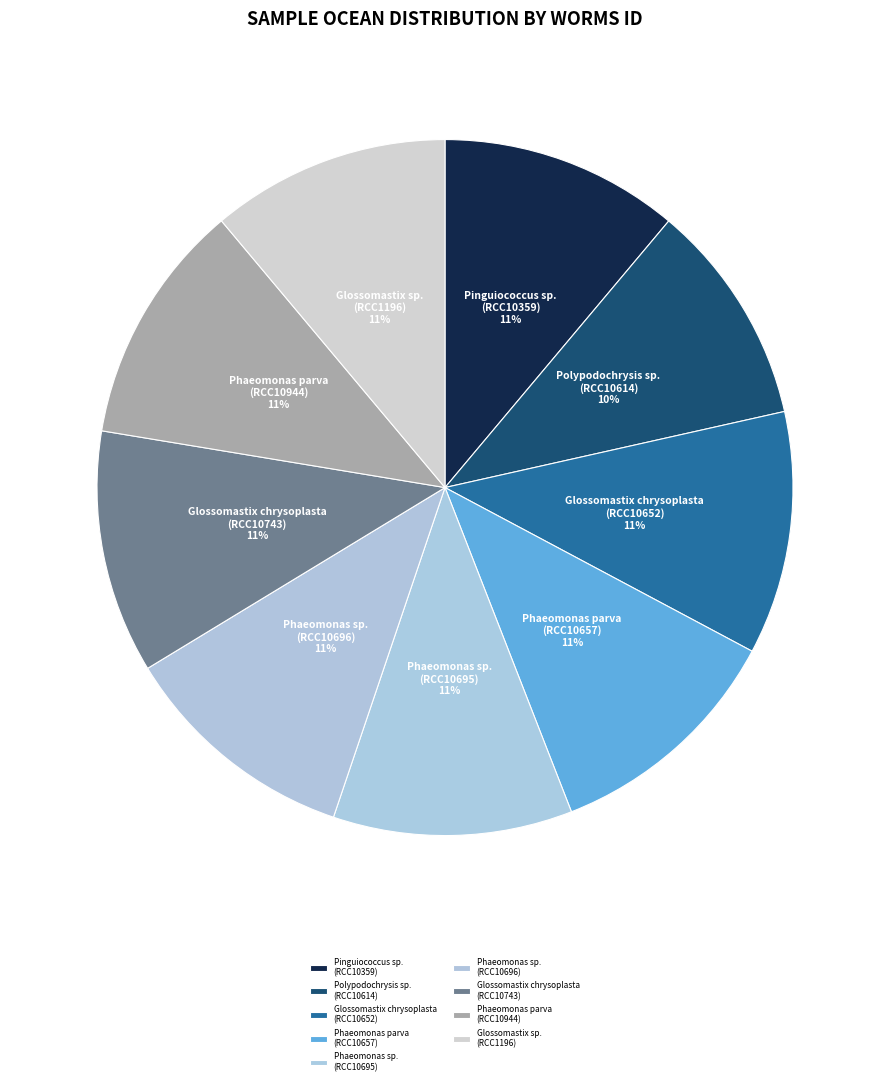

How many slices are in this pie chart?

9